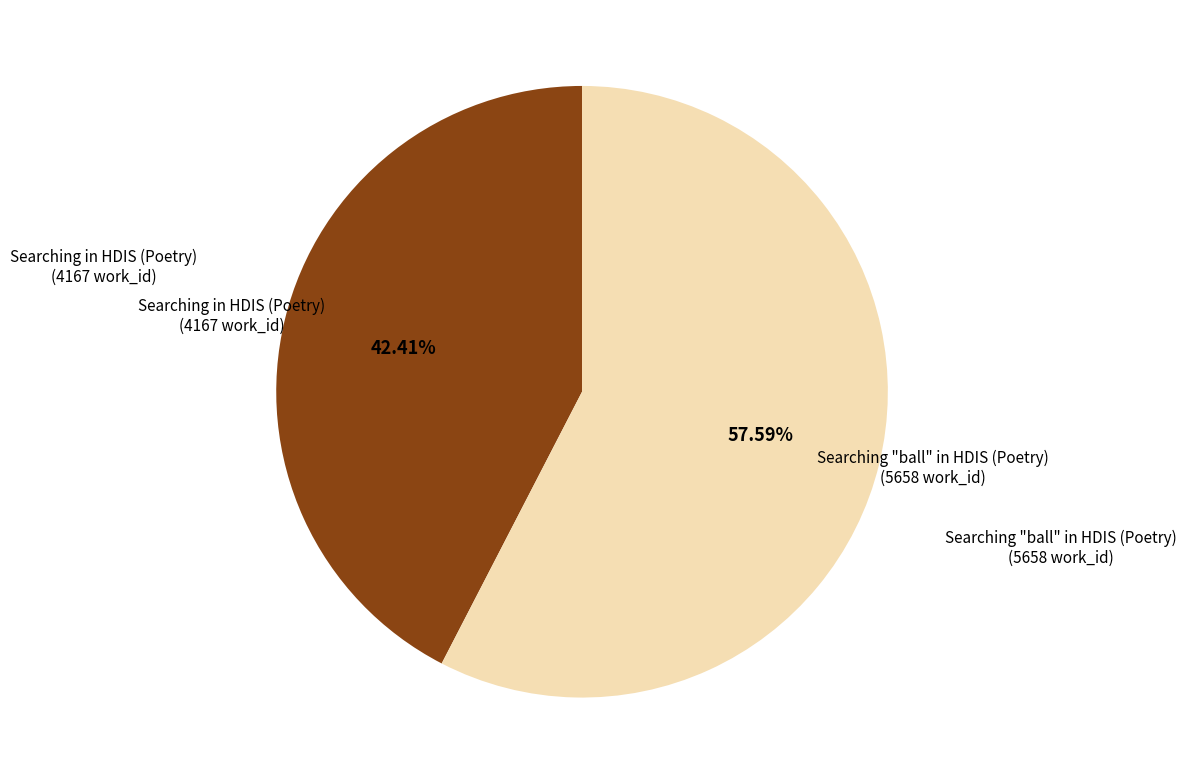

Which slice is the largest?

Searching "ball" in HDIS (Poetry)